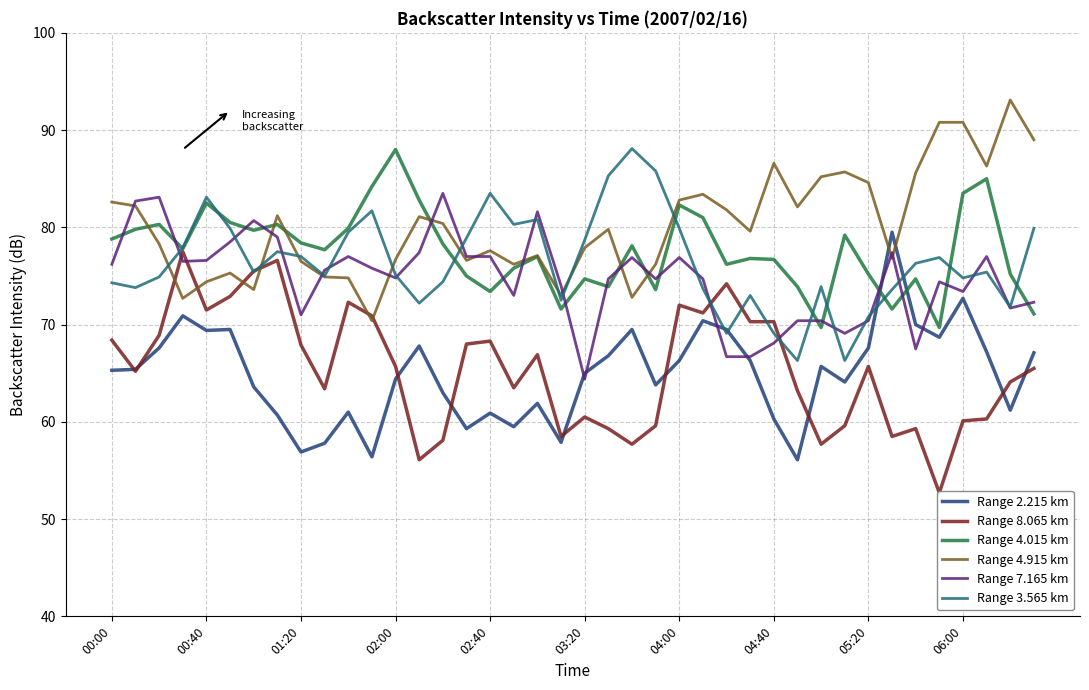

True or false: Range 7.165 km has a value of 64.4 at 03:20.

True